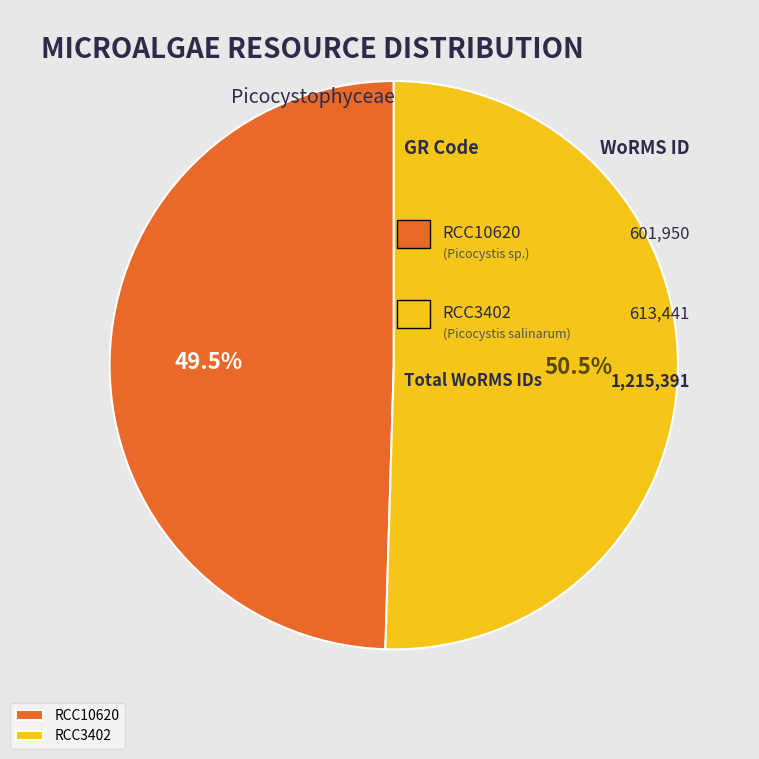

Count the number of slices in the pie.

2